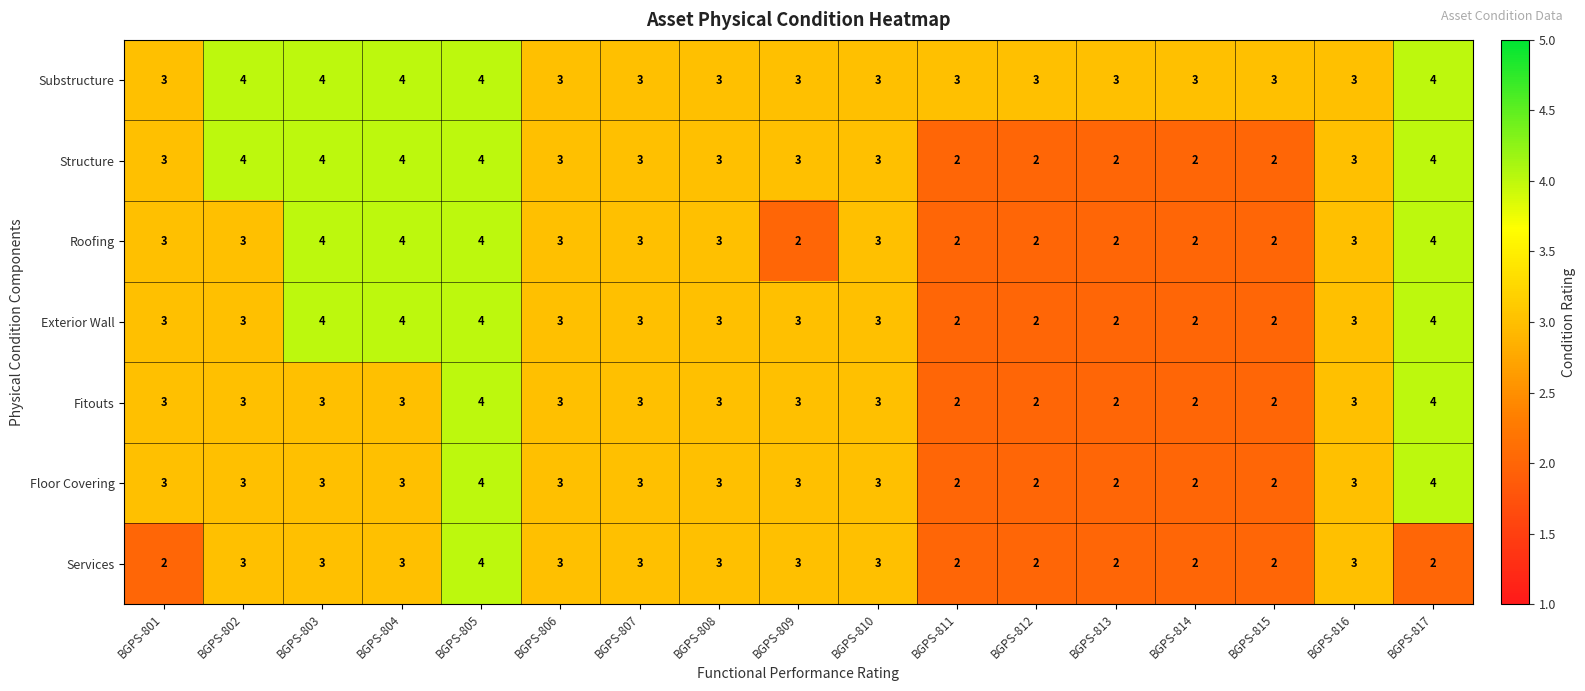

What is the highest value of the Services series?

4